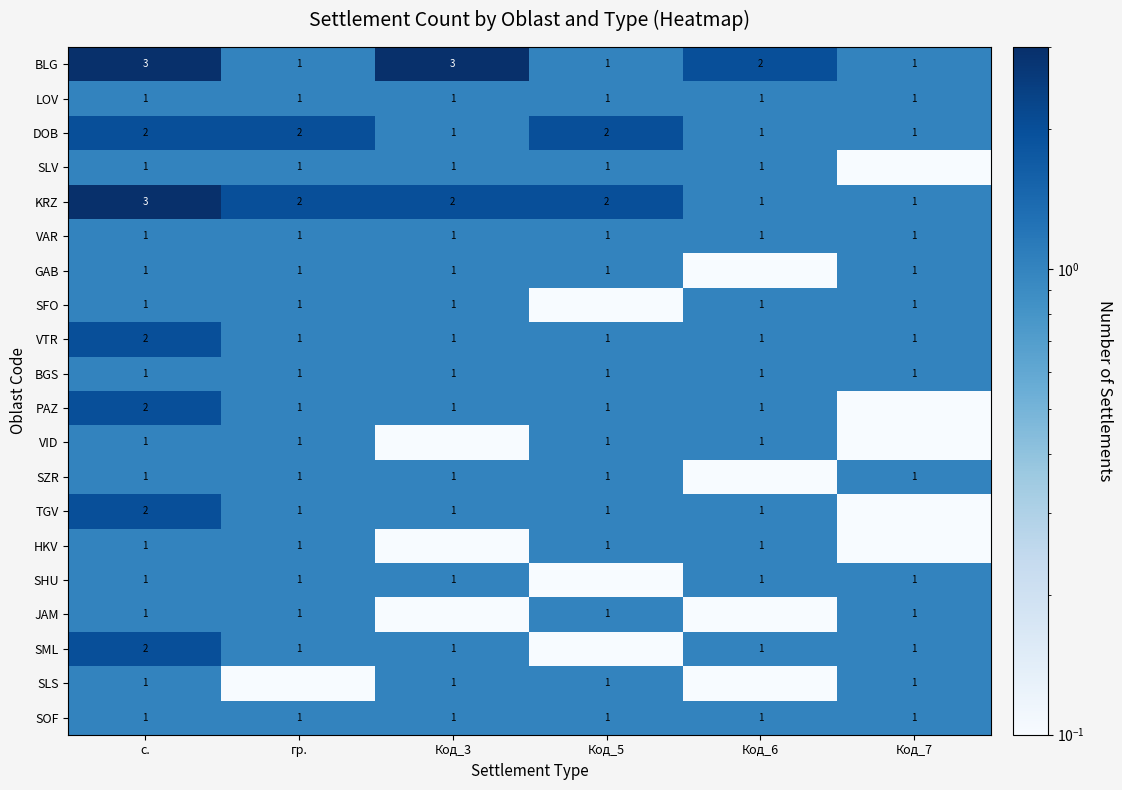

What is the difference between the maximum and minimum values in the VTR series?

1.0